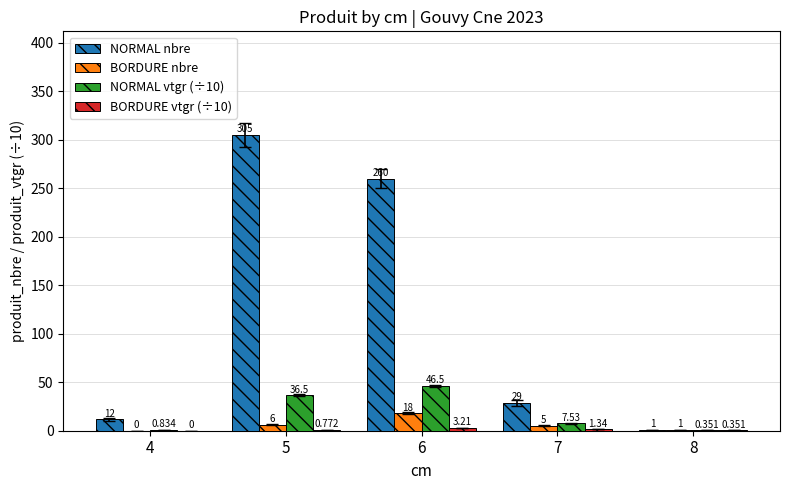

At which label does BORDURE nbre first exceed 5?

5